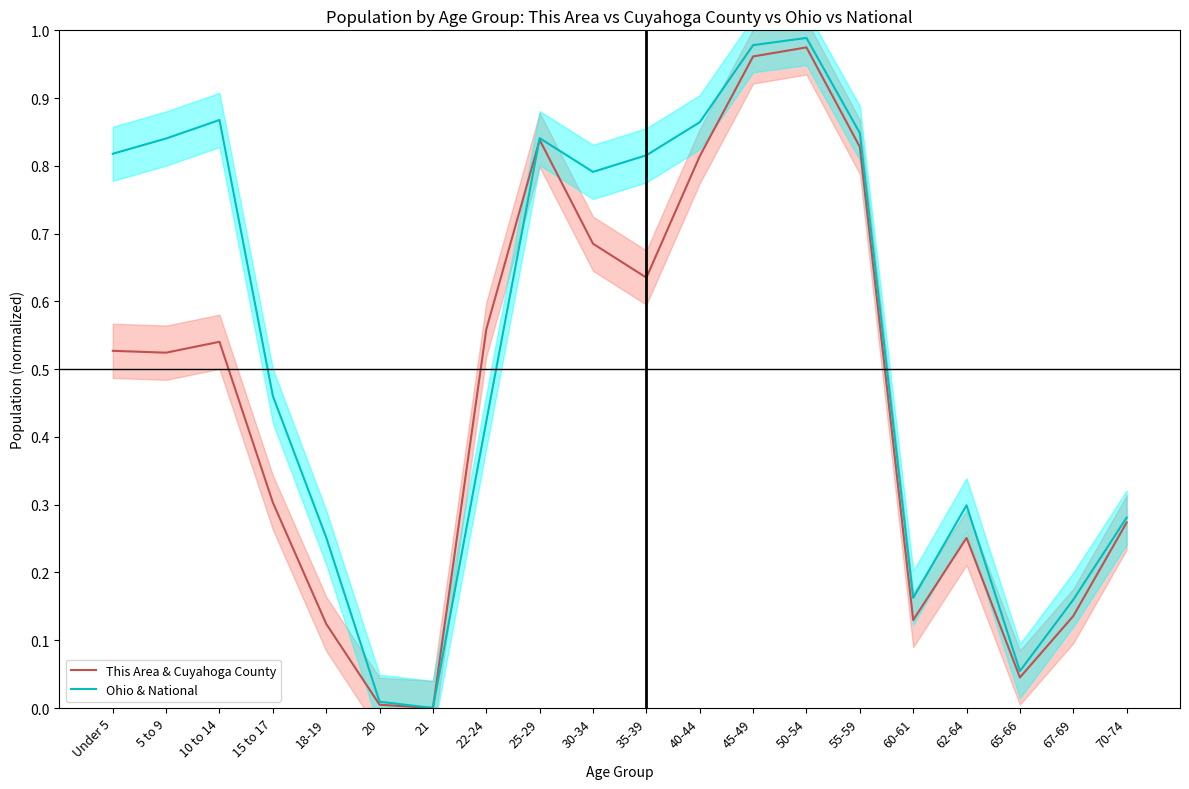

How many positive values does the This Area & Cuyahoga County series have?

19